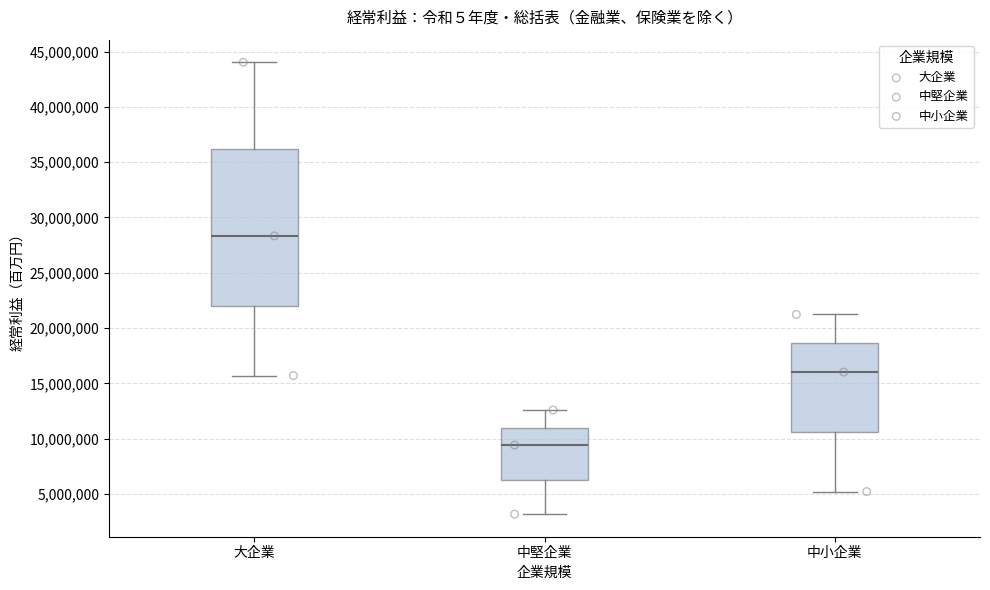

Reading left to right, transcribe this box plot: for each box, give where its median line is, the range the box spans, and where its two whiskers end, as read against the y-axis. The values are not printed on the chart, so give them approximately, as read against the axis.

大企業: median 28500000, box 22000000 to 36000000, whiskers 15500000 to 44000000
中堅企業: median 9500000, box 6500000 to 11000000, whiskers 3000000 to 12500000
中小企業: median 16000000, box 10500000 to 18500000, whiskers 5000000 to 21000000